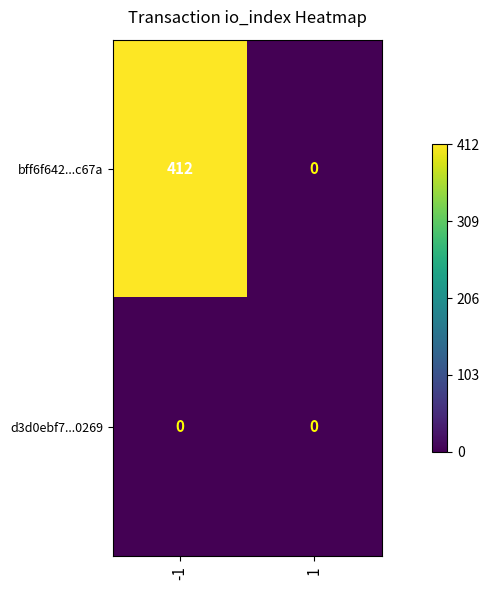

Is it true that bff6f642...c67a equals 256 at 1?

False